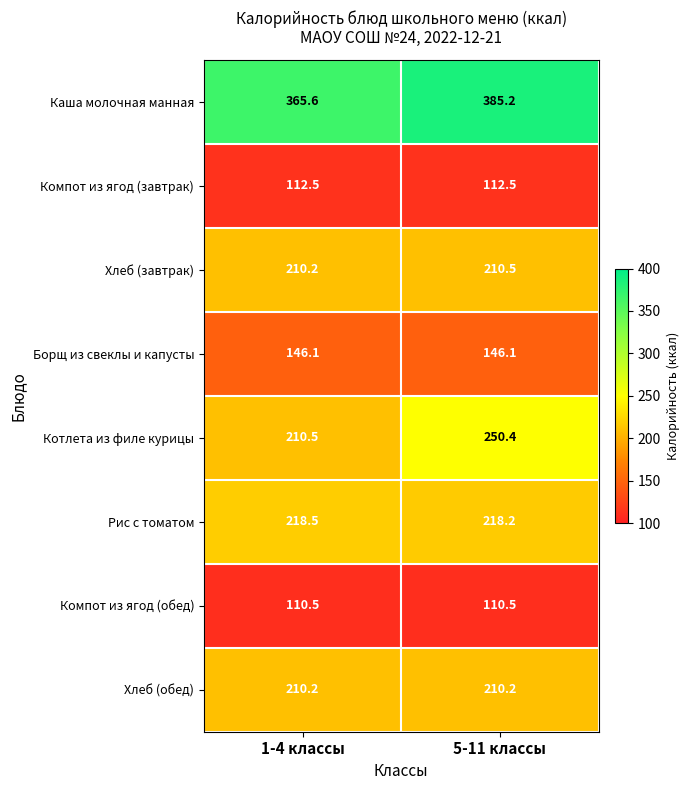

What is the minimum value for Хлеб (завтрак)?

210.2